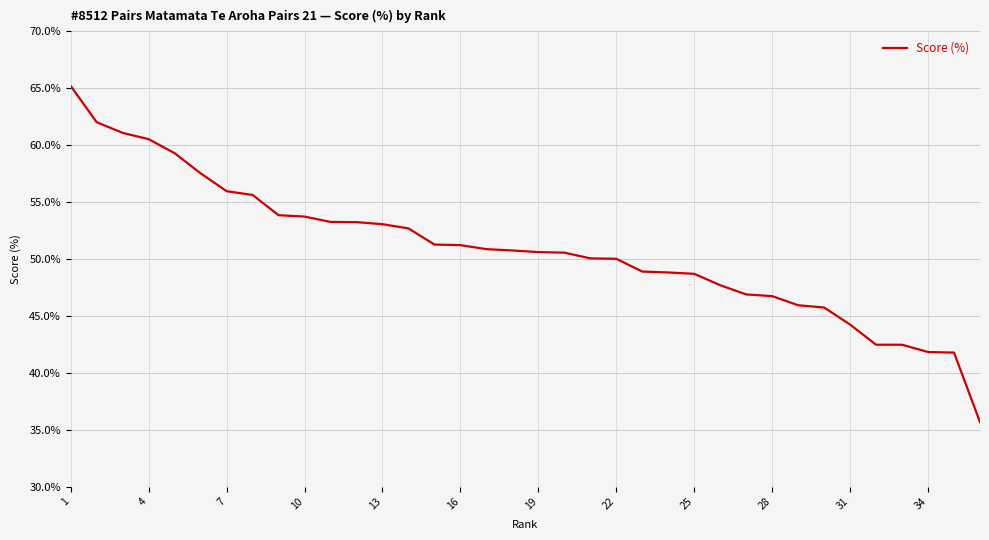

What is the smallest value displayed?

35.7